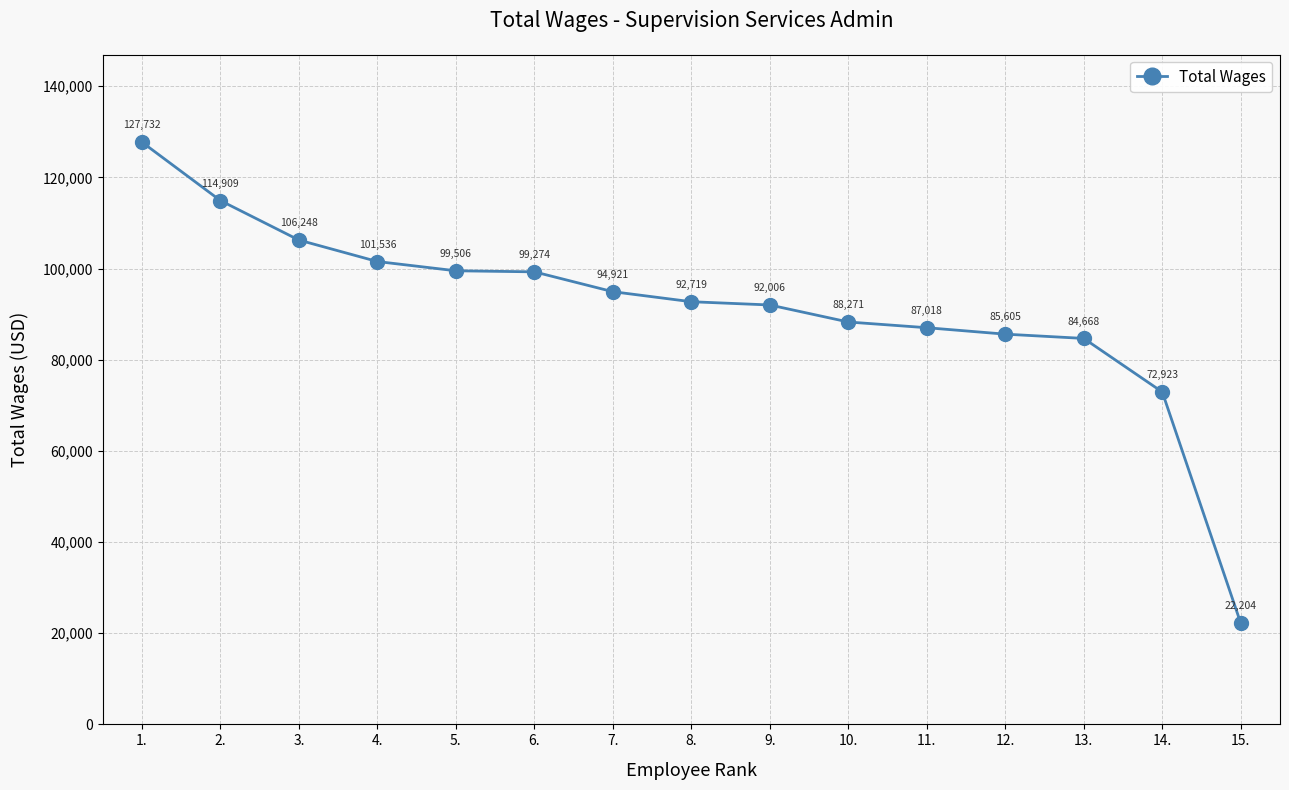

What is the approximate value at 4., to the nearest 10?

101540